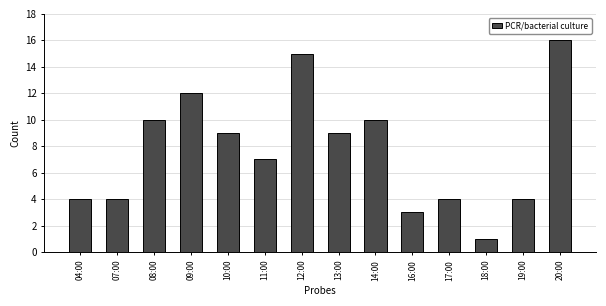

Between 09:00 and 11:00, which is larger?

09:00